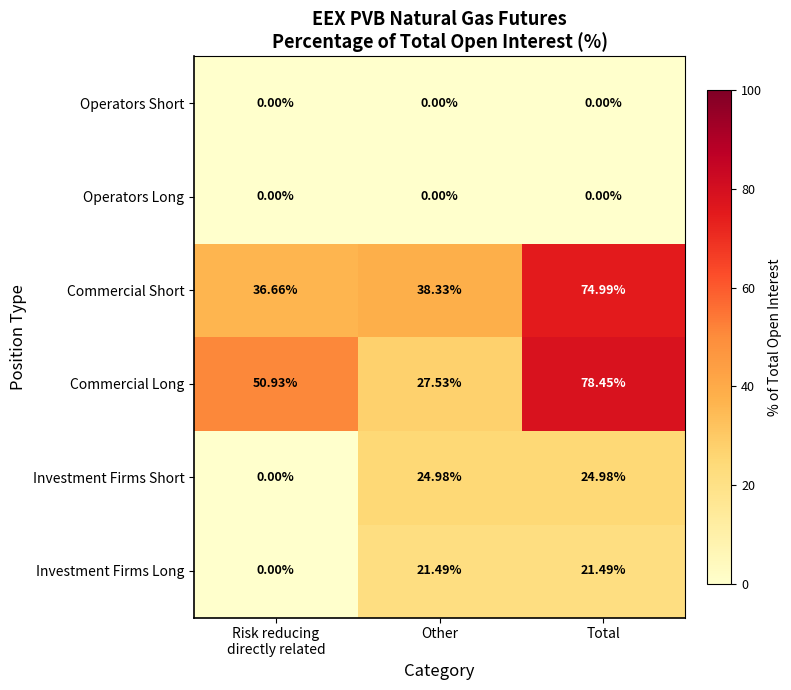

At which category is the sum across all series the highest?

Total